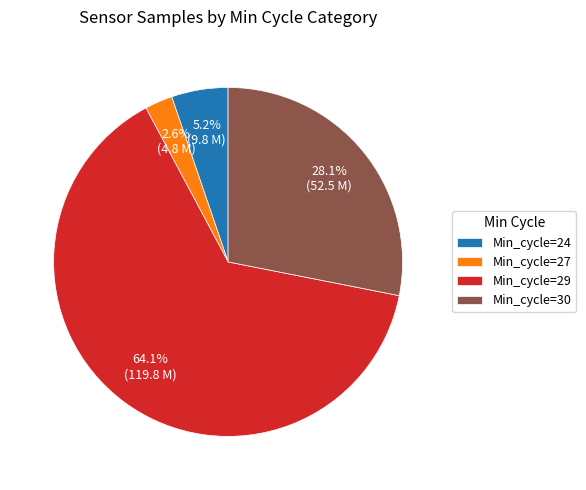

Which has a higher value, Min_cycle=30 or Min_cycle=24?

Min_cycle=30